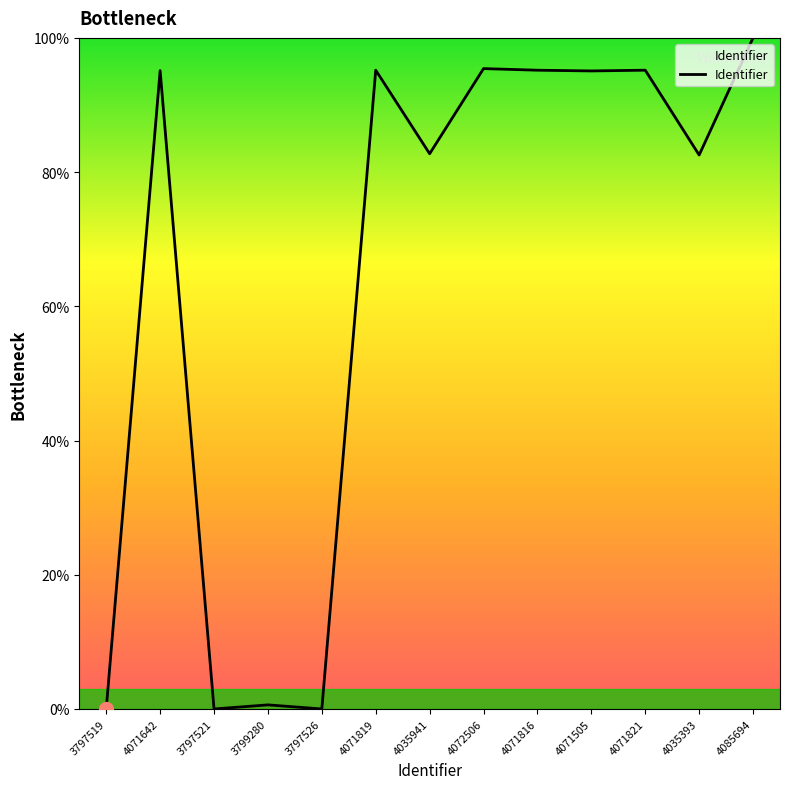

What is the sum of all values?

837.1